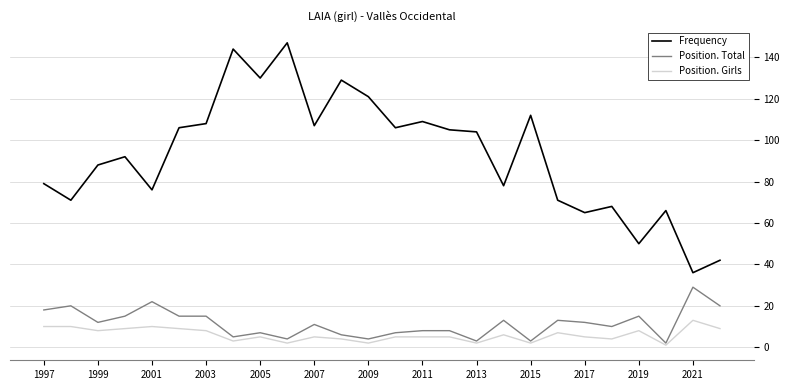

True or false: Position. Total and Frequency intersect in this chart.

False